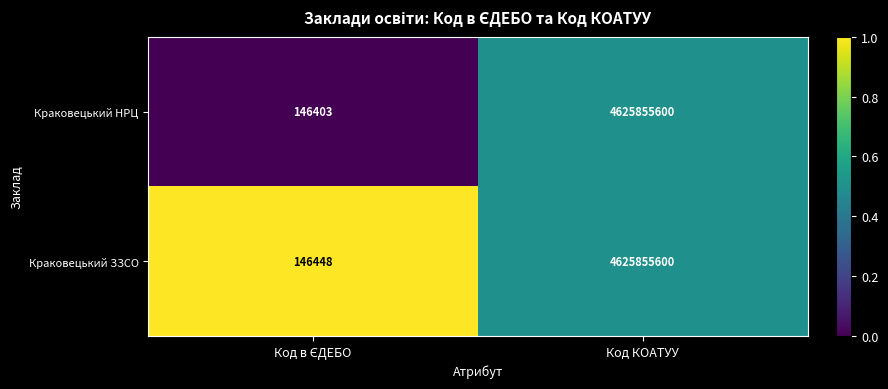

Rank the series by their average value, from lowest to highest.

Краковецький НРЦ, Краковецький ЗЗСО